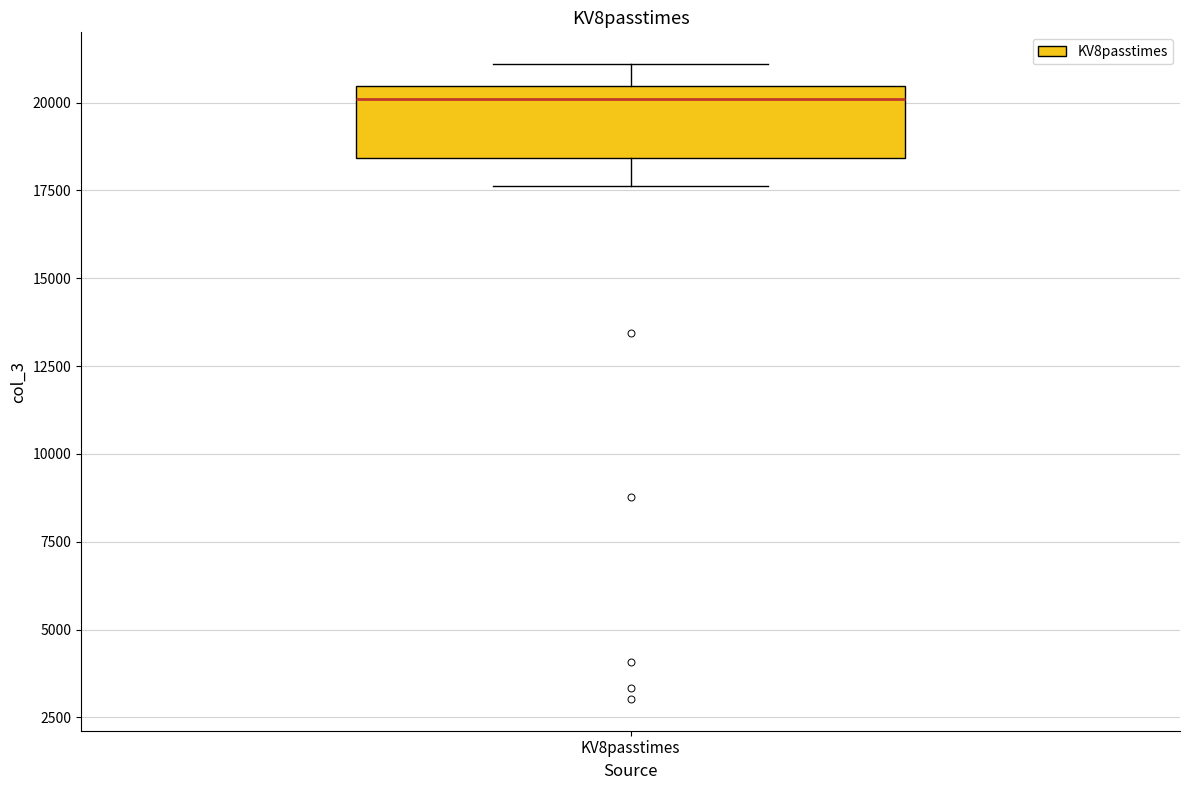

Read this box plot against the y-axis: the position of the median line, the range covered by the box, and the ends of both whiskers. The values are not printed on the chart, so give them approximately, as read against the axis.

median 20000, box 18500 to 20500, whiskers 17500 to 21000